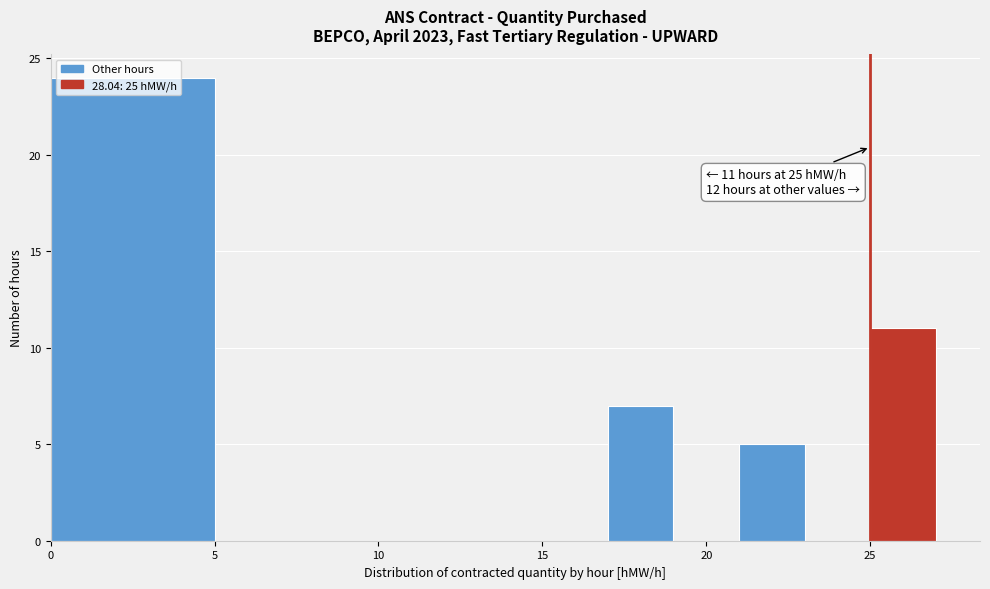

Over which range of the x-axis is the bar tallest?

0 to 5